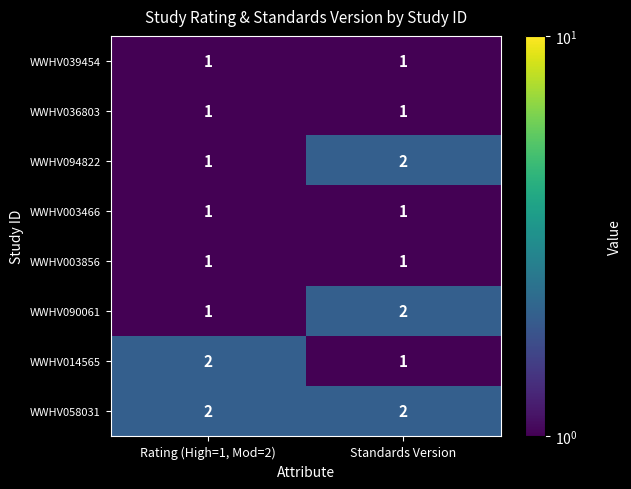

Reading right to left, list all the values displayed in this chart.

WWHV039454: Standards Version=1	Rating (High=1, Mod=2)=1
WWHV036803: Standards Version=1	Rating (High=1, Mod=2)=1
WWHV094822: Standards Version=2	Rating (High=1, Mod=2)=1
WWHV003466: Standards Version=1	Rating (High=1, Mod=2)=1
WWHV003856: Standards Version=1	Rating (High=1, Mod=2)=1
WWHV090061: Standards Version=2	Rating (High=1, Mod=2)=1
WWHV014565: Standards Version=1	Rating (High=1, Mod=2)=2
WWHV058031: Standards Version=2	Rating (High=1, Mod=2)=2